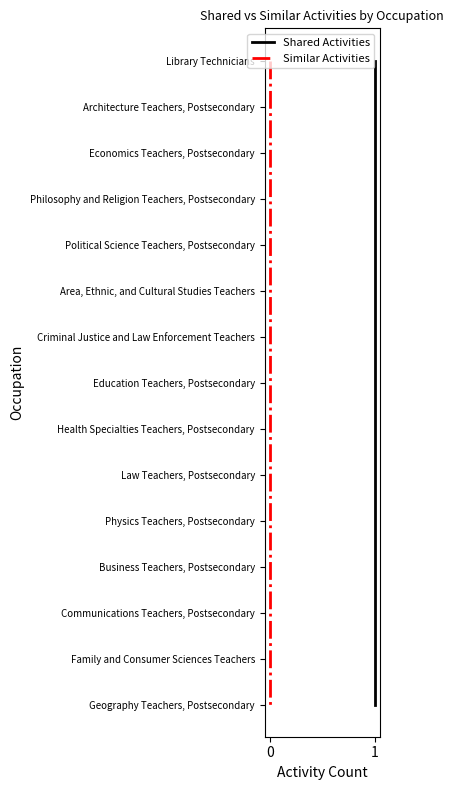

Count the number of categories in the chart.

15